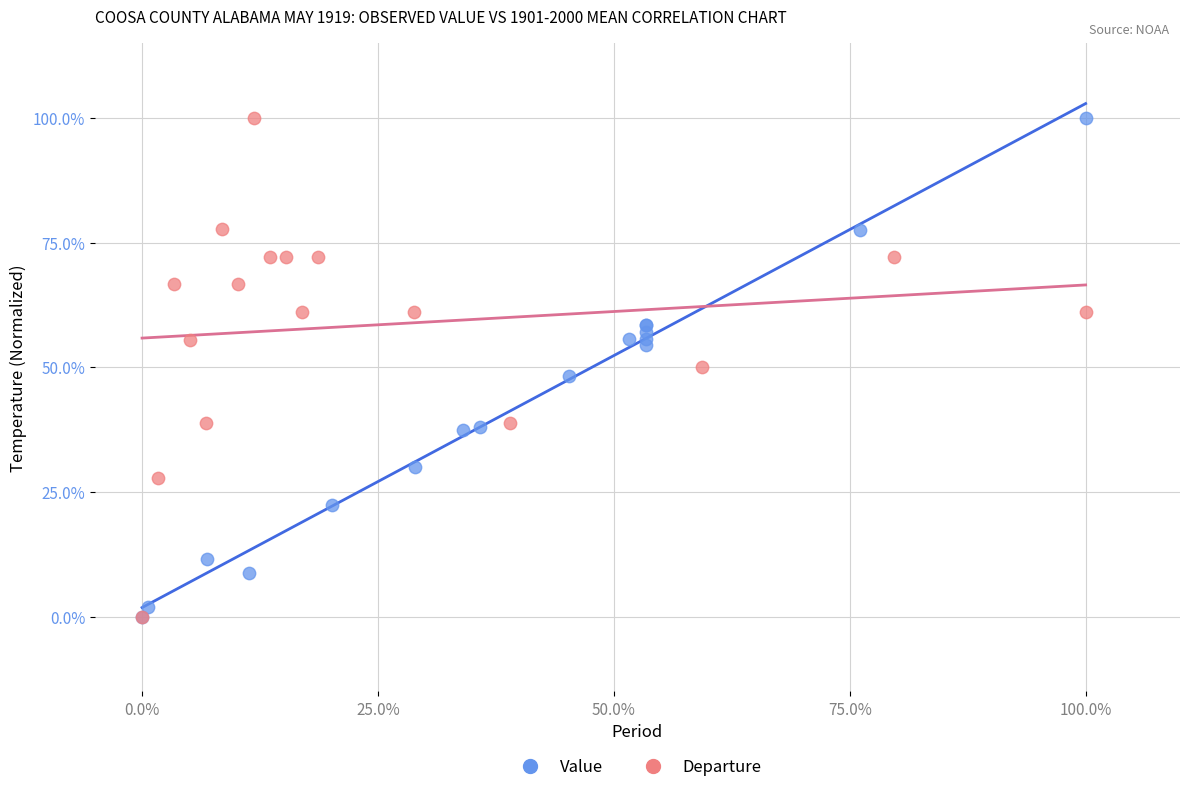

What are all the series names shown in the legend?

Value, Departure